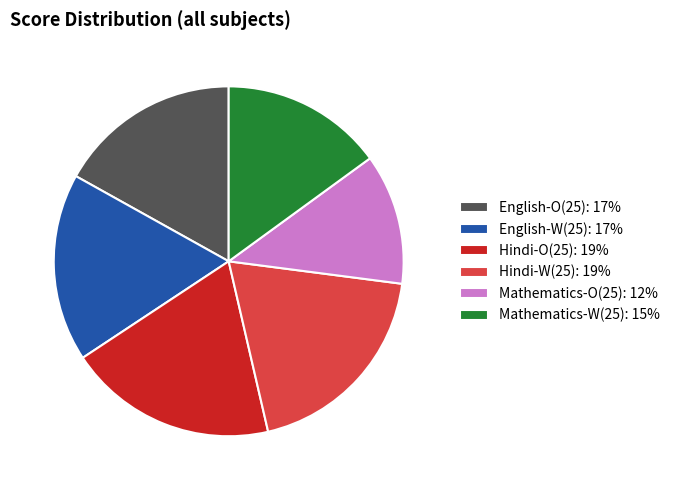

Combined, do Hindi-O(25): 19% and Hindi-W(25): 19% account for over 50%?

No